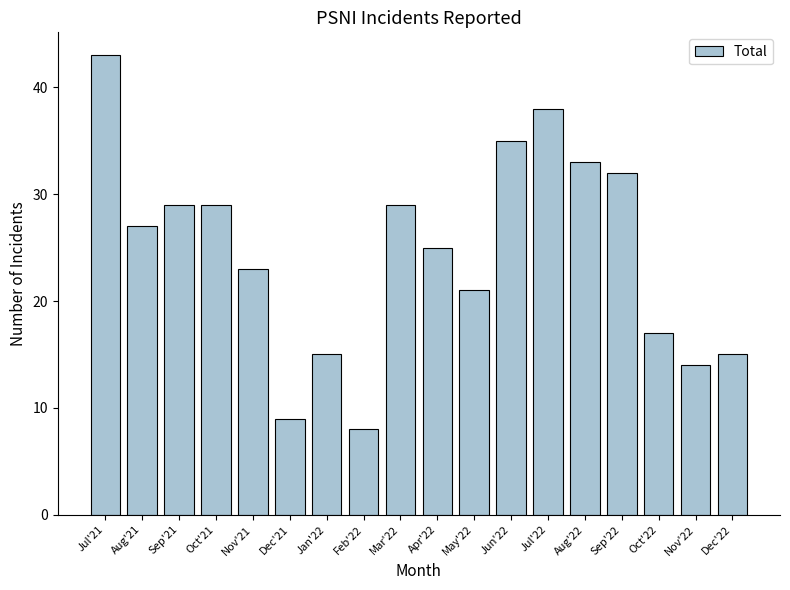

What is the value of the 3rd bar from the left?

29